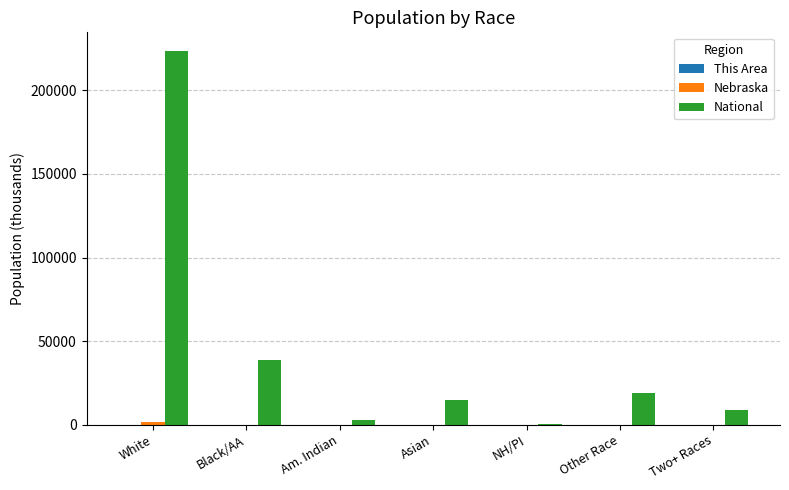

At which category is the sum across all series the highest?

White